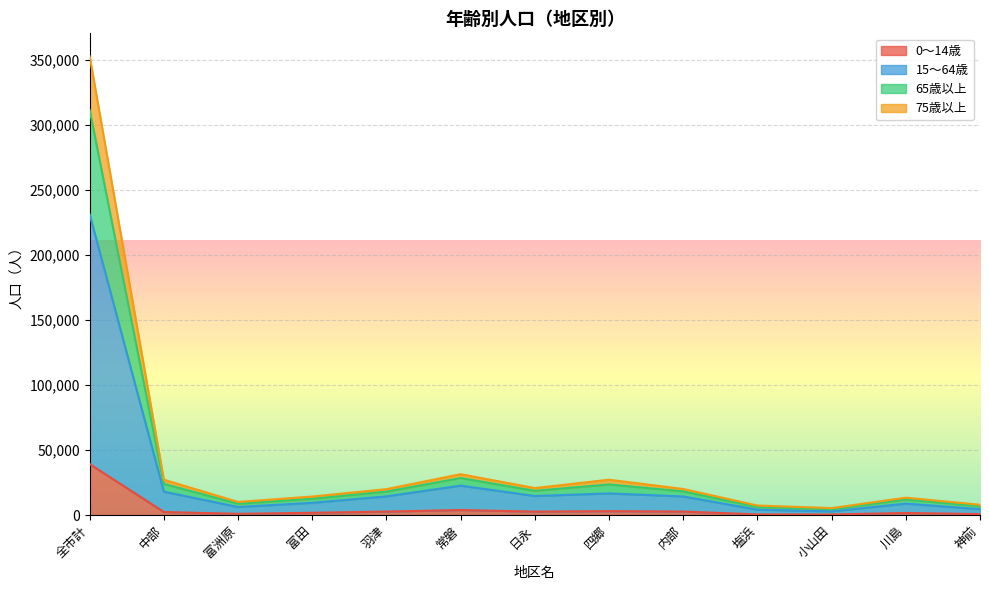

Reading left to right, extract all data points from this chart.

0～14歳: 39188	2334	896	1713	2643	3840	2623	2967	2659	472	411	1554	700
15～64歳: 231289	17923	6172	9366	14325	22600	14609	16590	14260	4130	2811	8756	4510
65歳以上: 352865	27142	10062	14208	19908	31401	20721	27154	20010	7307	5302	13330	7888
75歳以上: 311527	23939	8674	12484	18020	28428	18634	23485	18186	6171	4427	11903	6731